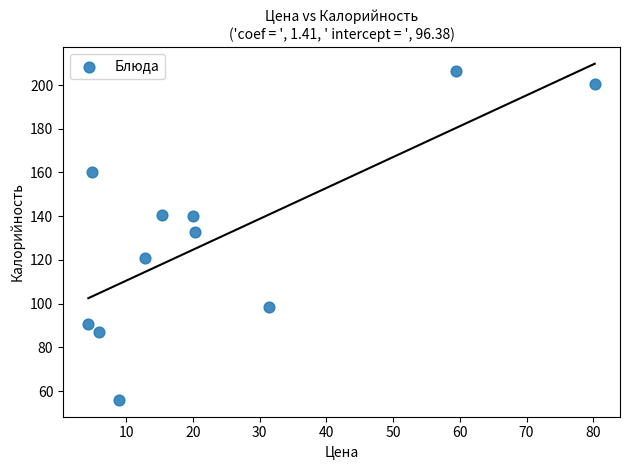

What Y value in the scatter plot is closest to 131?

133.0